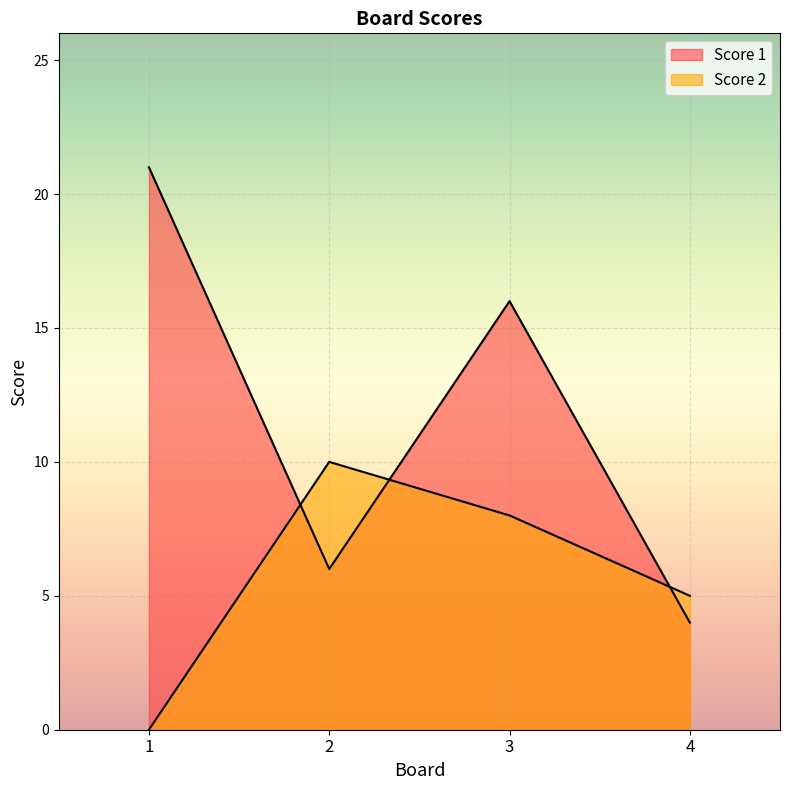

Rank the series at 3 from lowest to highest value.

Score 2, Score 1